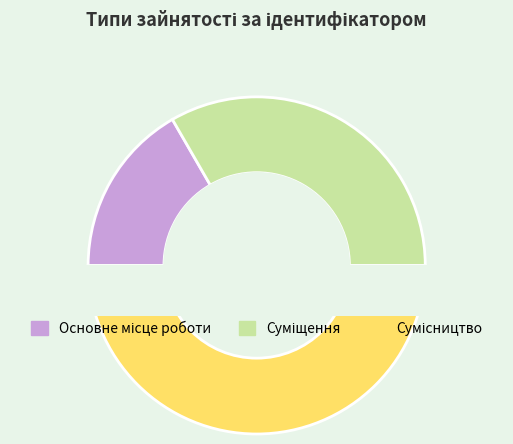

What is the ratio of the value at Суміщення to the value at Сумісництво?

0.7